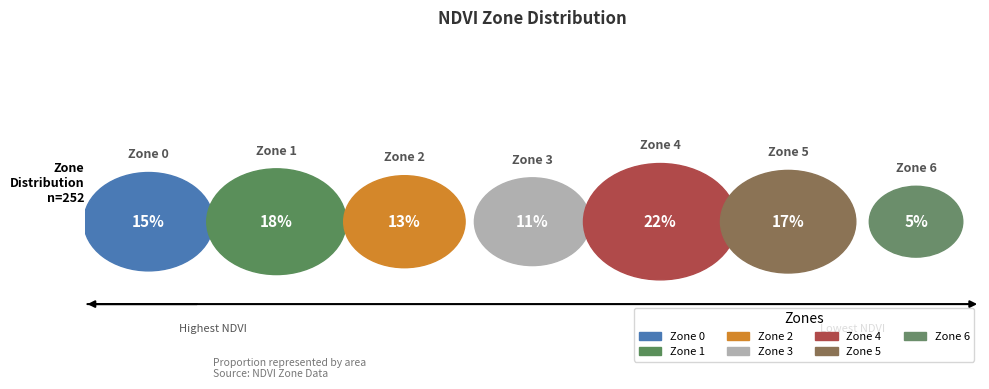

Count the number of slices in the pie.

7